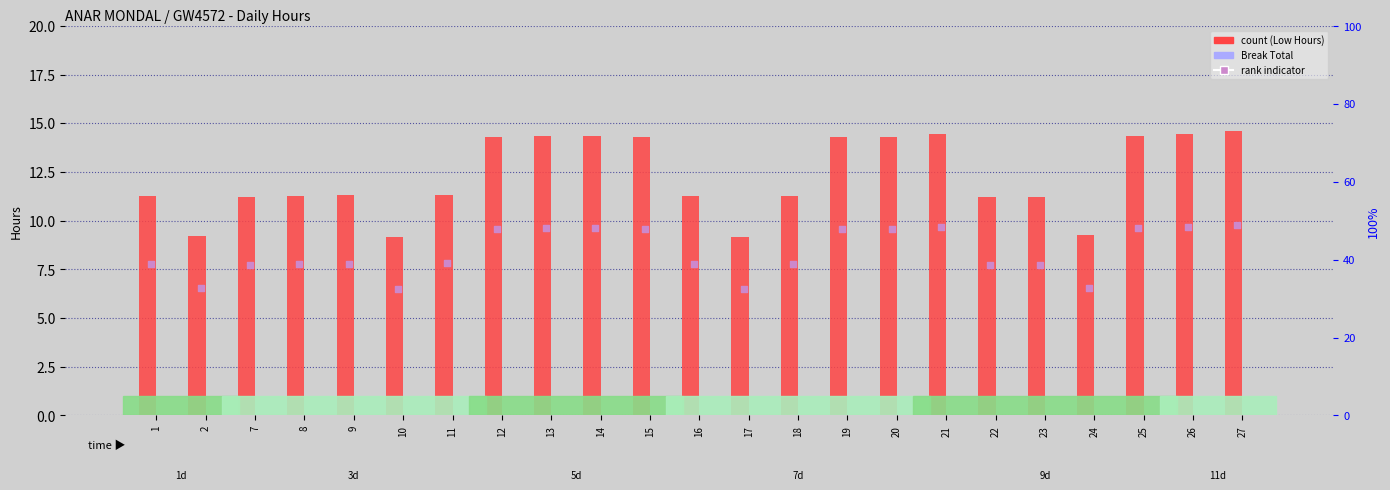

At which category is the sum across all series the highest?

27